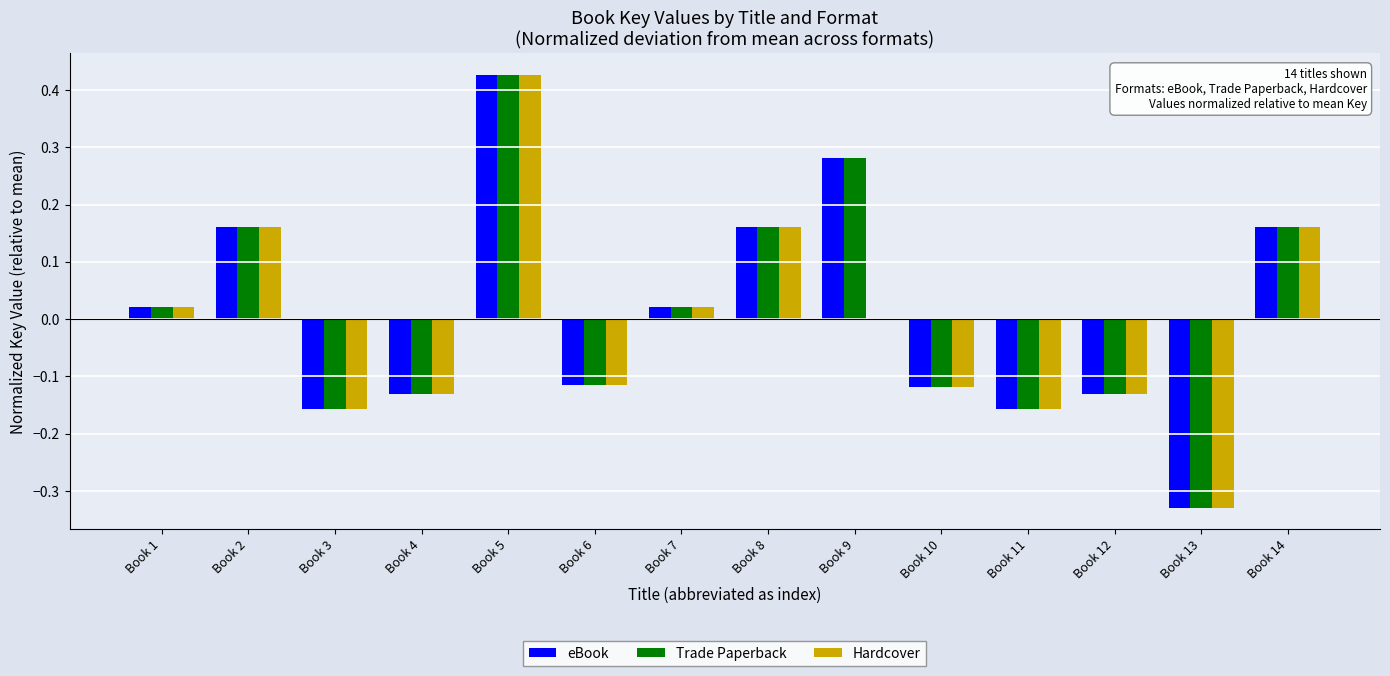

The Trade Paperback series shows 0.2 at Book 5. True or false?

False